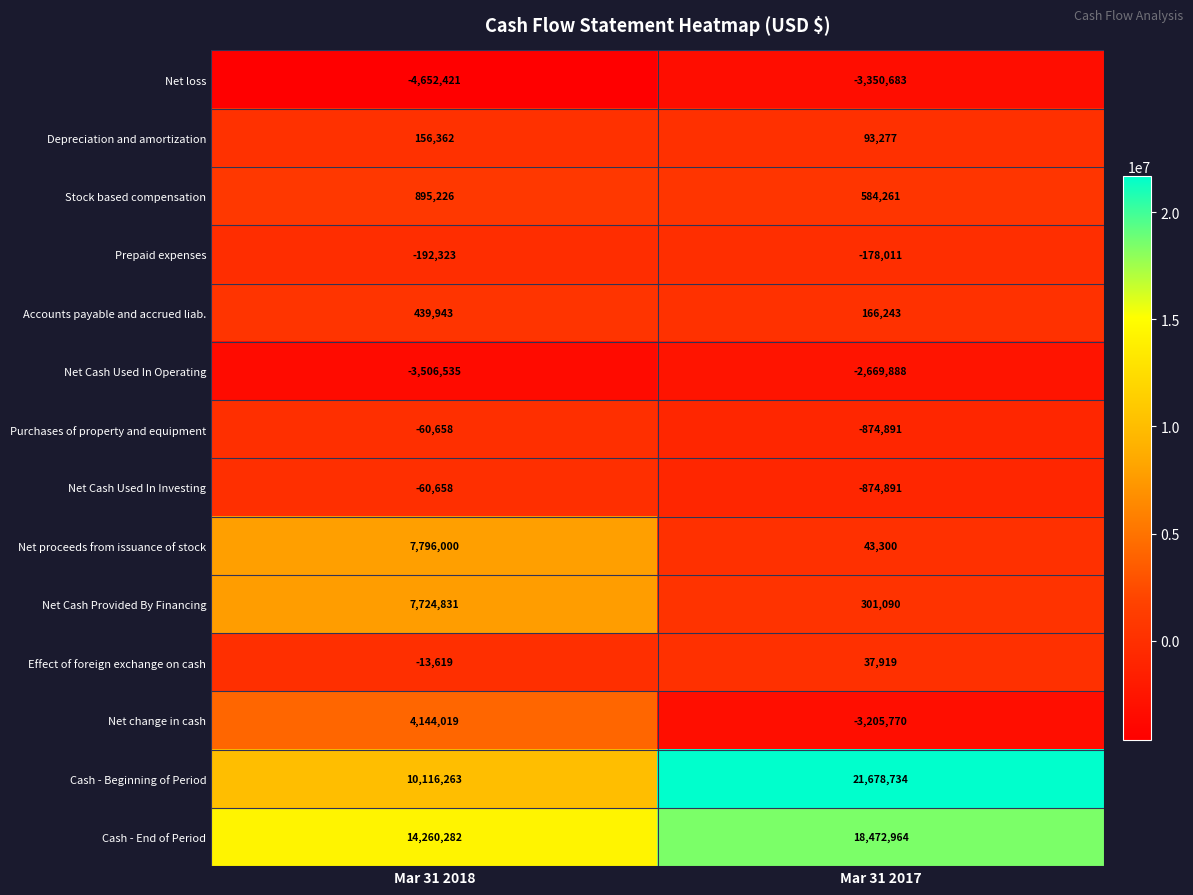

What is the average value of the Net Cash Used In Investing series?

-467774